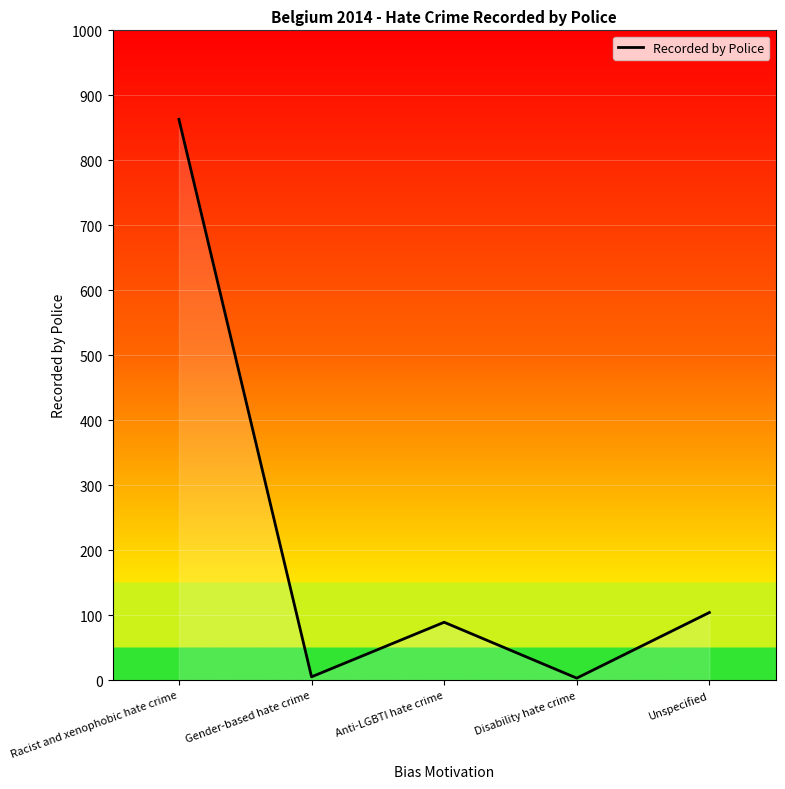

What is the difference between the second highest and second lowest values?

99